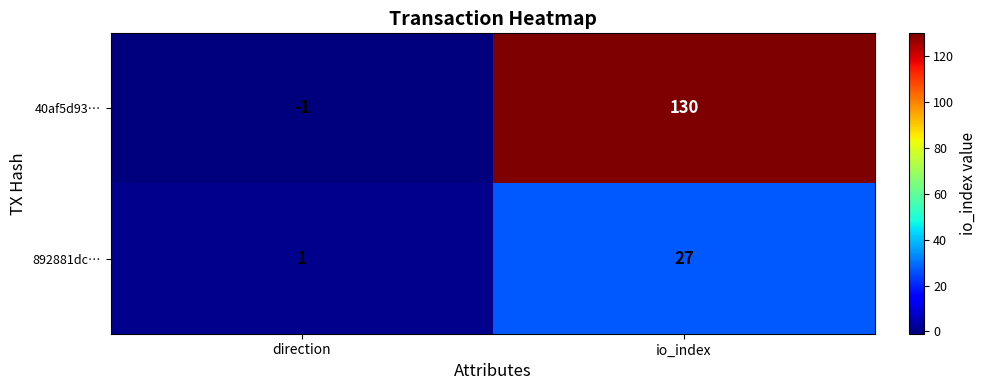

Between direction and io_index, which series saw the biggest shift?

40af5d93…